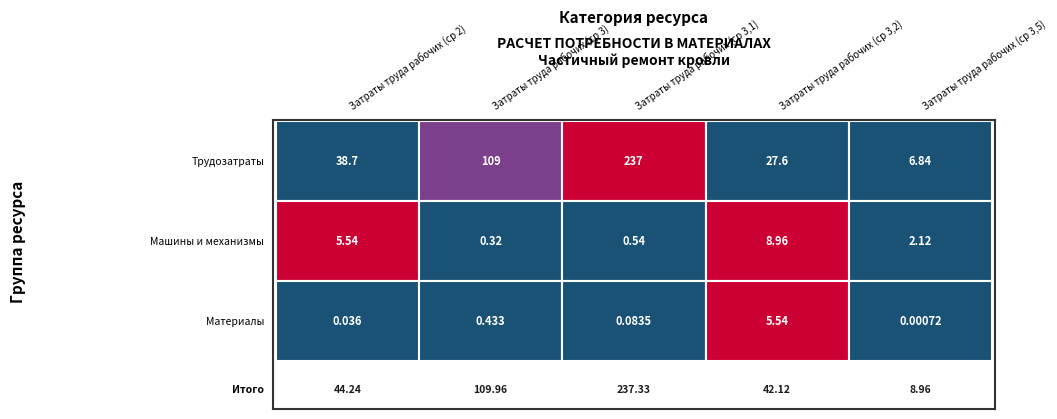

What is the maximum value for Трудозатраты?

236.7